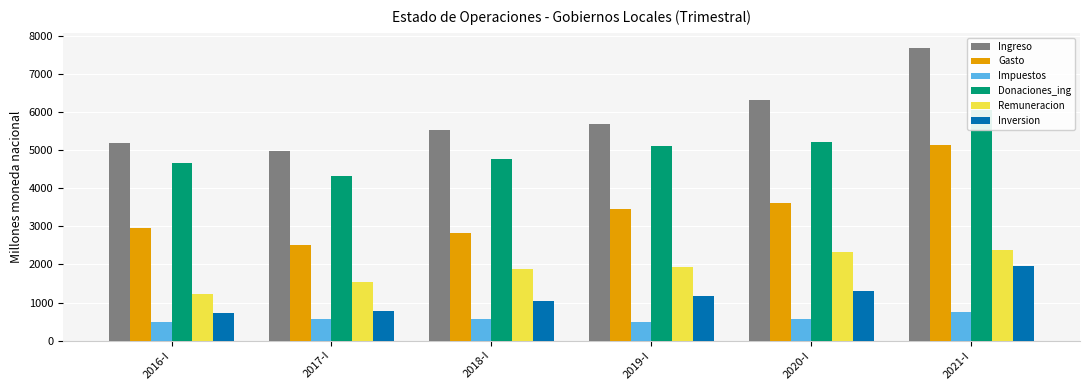

List the series in order of their peak value, lowest first.

Impuestos, Inversion, Remuneracion, Gasto, Donaciones_ing, Ingreso